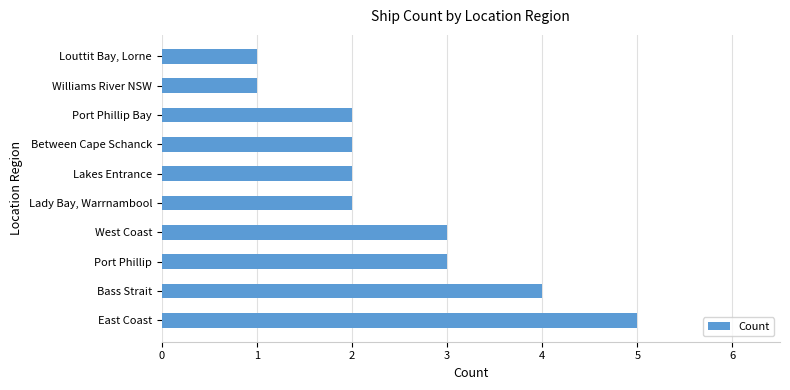

True or false: the data shows 0 at Williams River NSW.

False